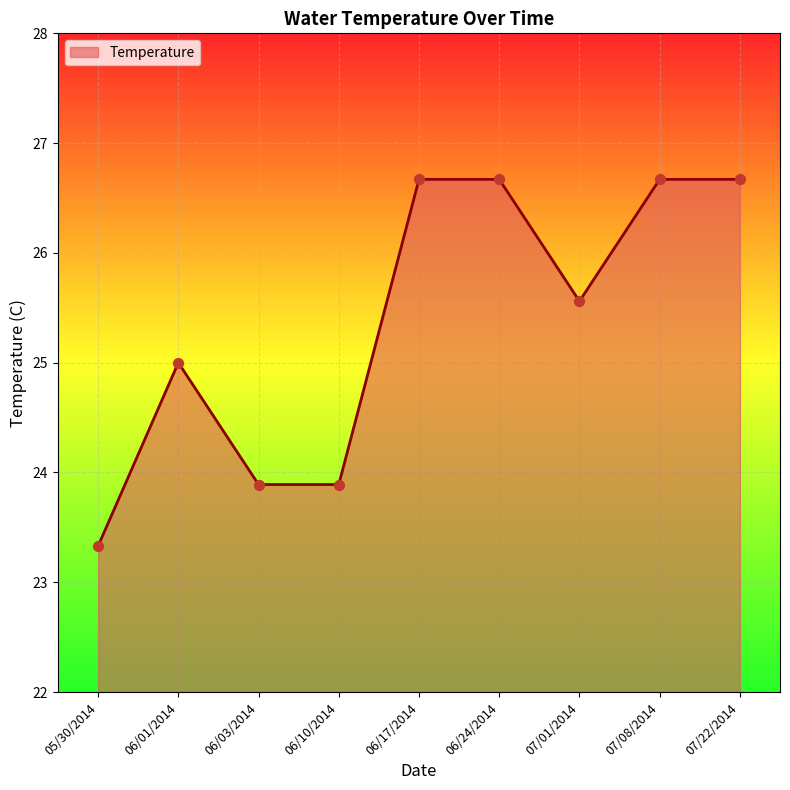

What is the change in value from 06/03/2014 to 07/08/2014?

+2.8